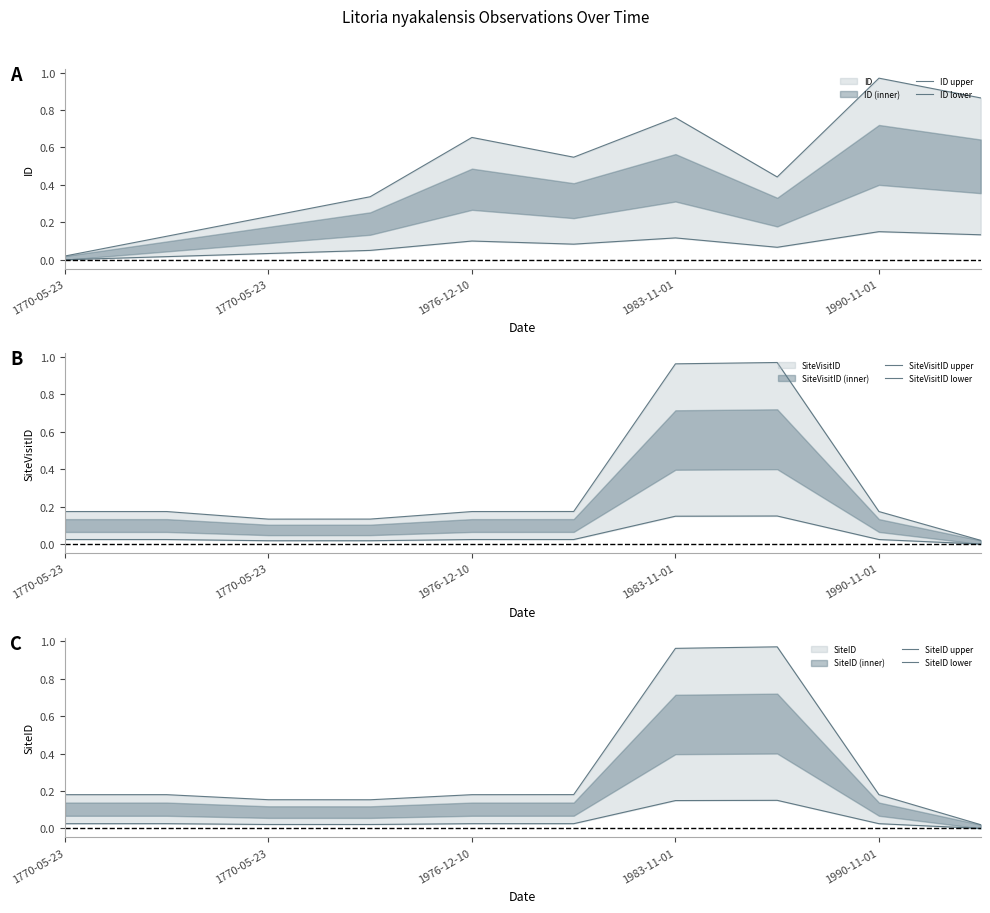

List the series in order of their peak value, highest first.

SiteVisitID upper, SiteID upper, ID upper, SiteVisitID lower, SiteID lower, ID lower